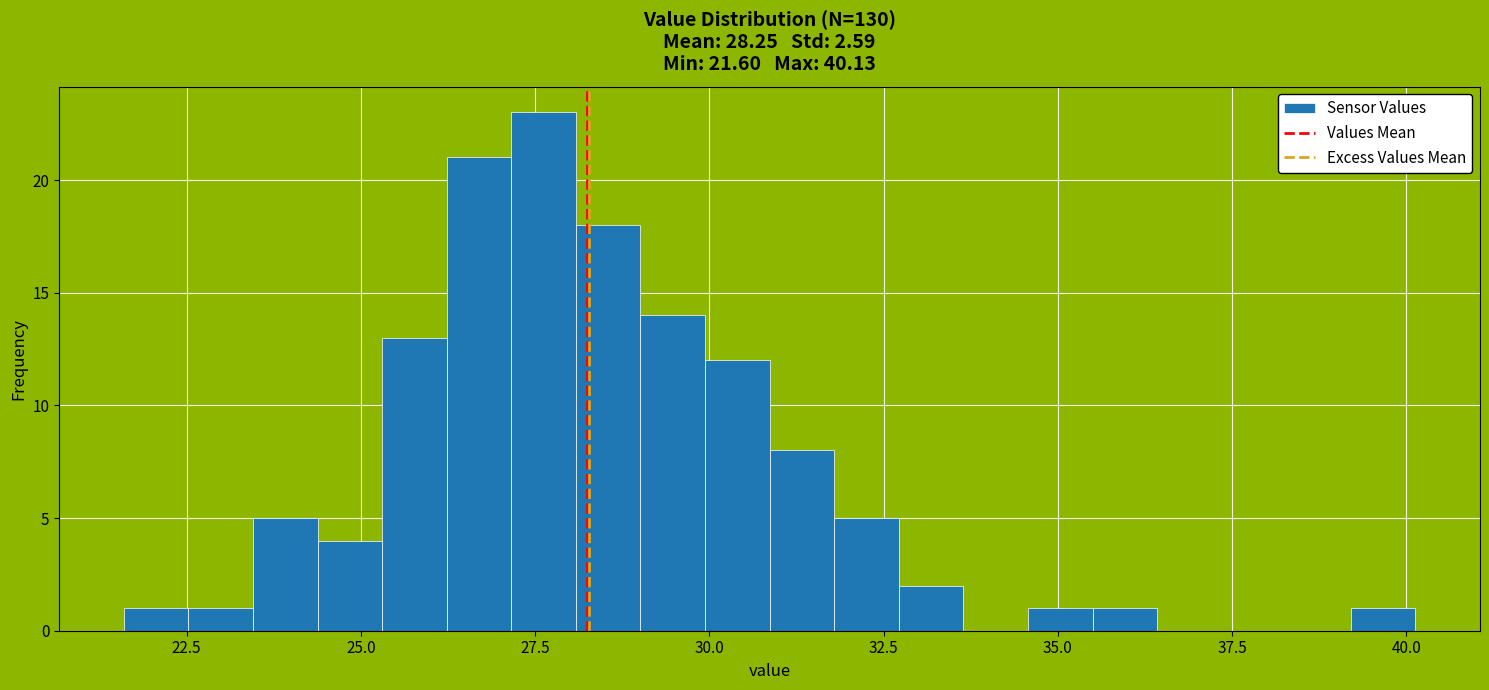

Around what value on the x-axis is the tallest bar? Give the approximate position of its centre, as read against the axis.

27.5